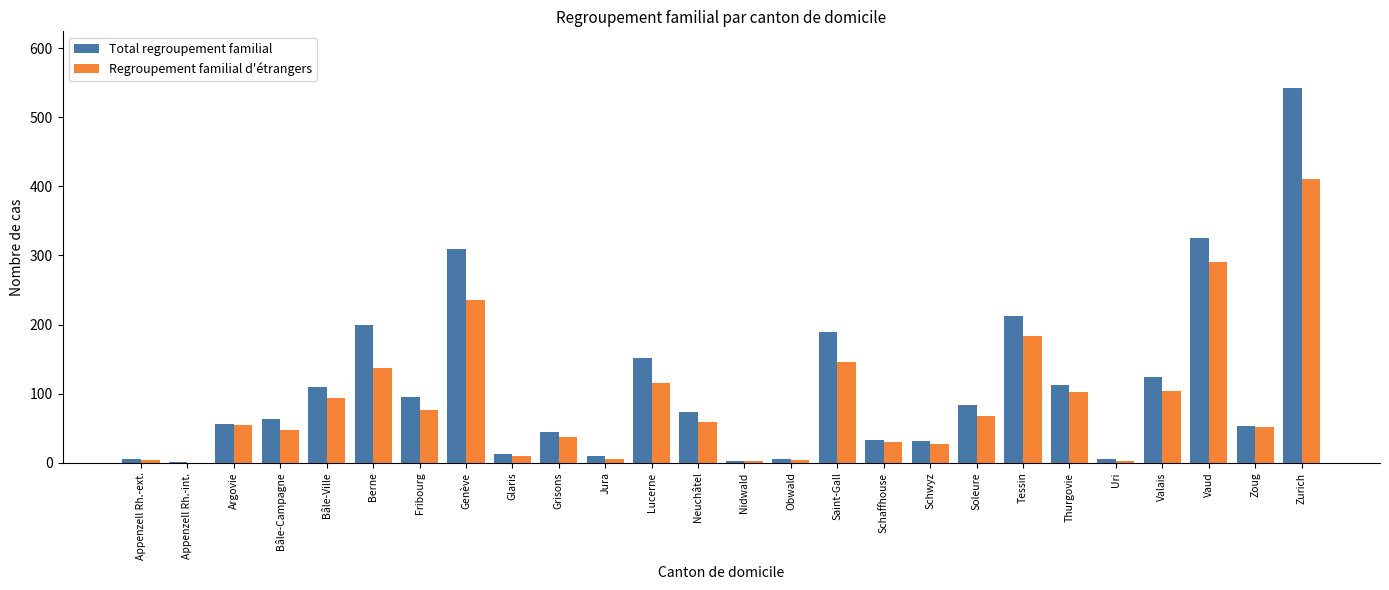

How many data points does each series have?

26